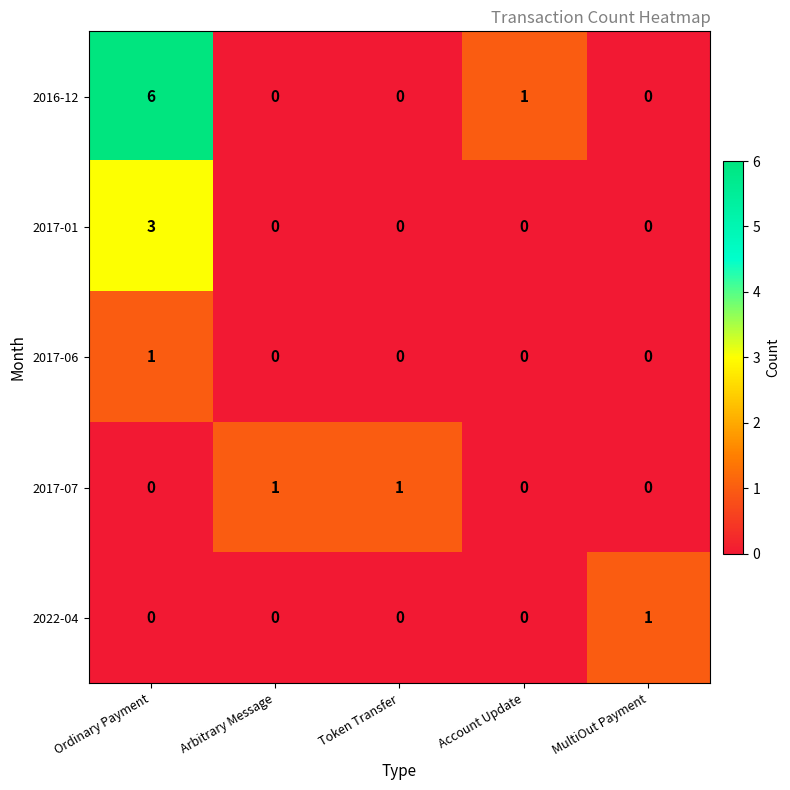

How many 2017-01 values are between 0 and 1?

4